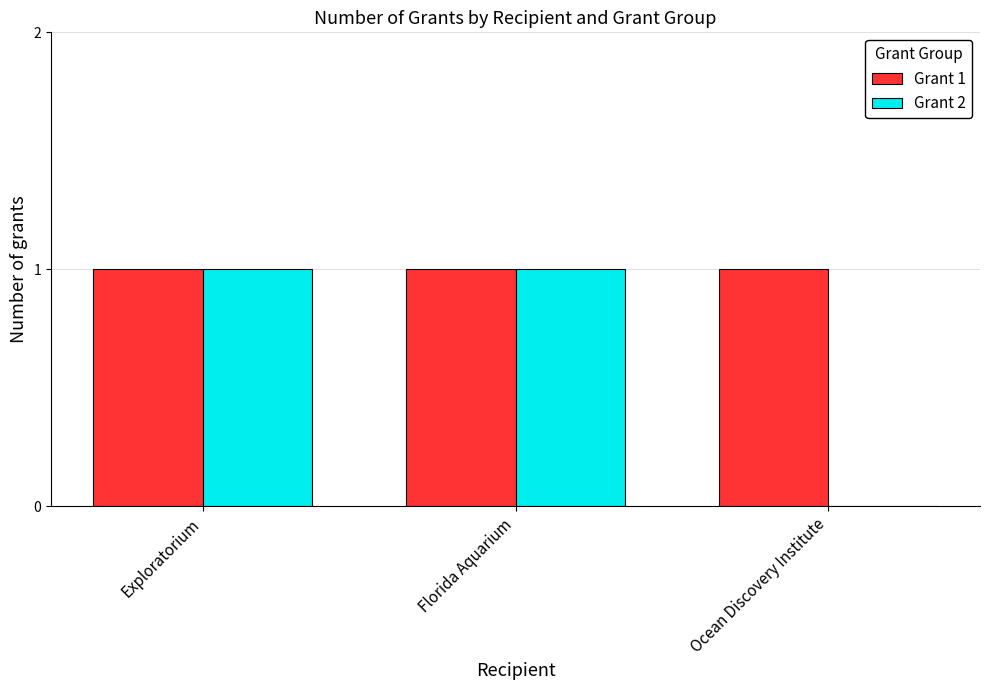

What is the average value of the Grant 2 series?

1